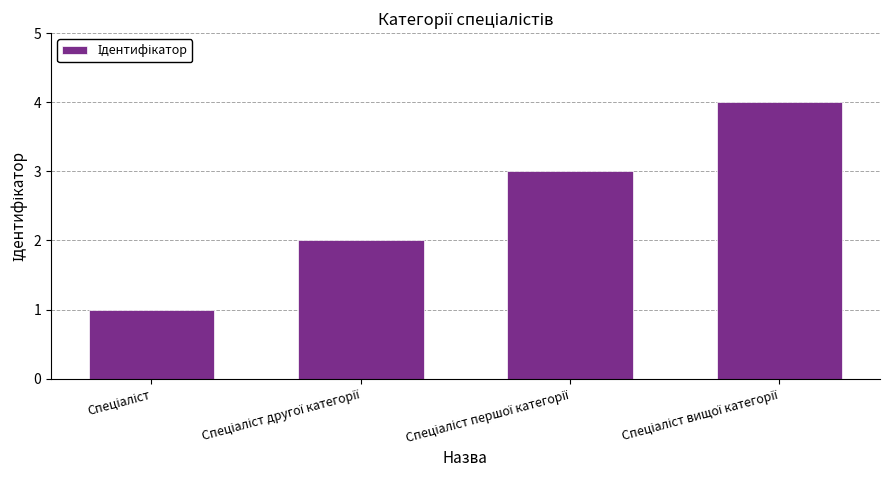

What is the value of the 4th bar from the left?

4